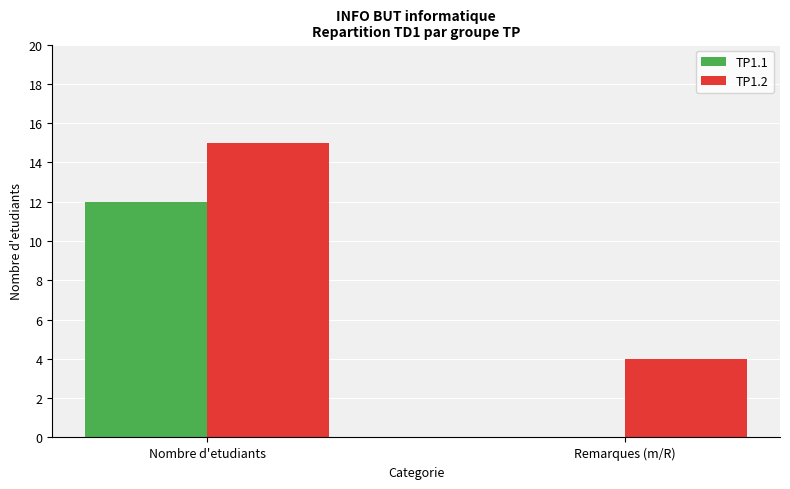

What is the sum of the TP1.2 values at Remarques (m/R) and Nombre d'etudiants?

19